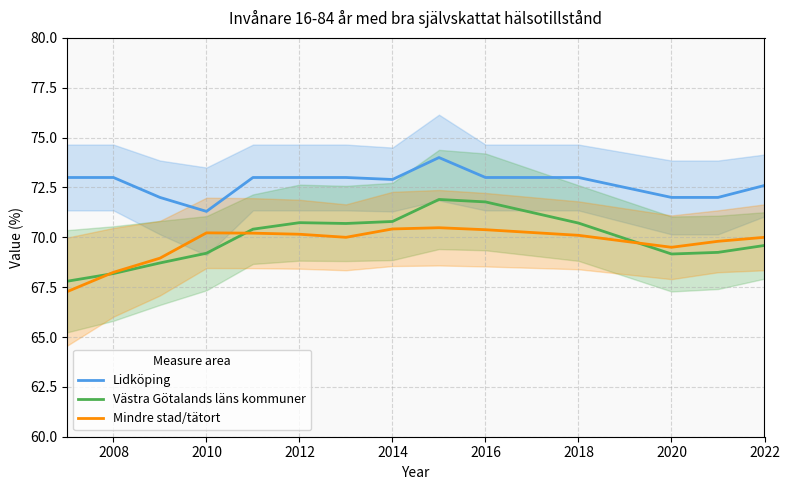

What is the highest value of the Västra Götalands läns kommuner series?

71.9